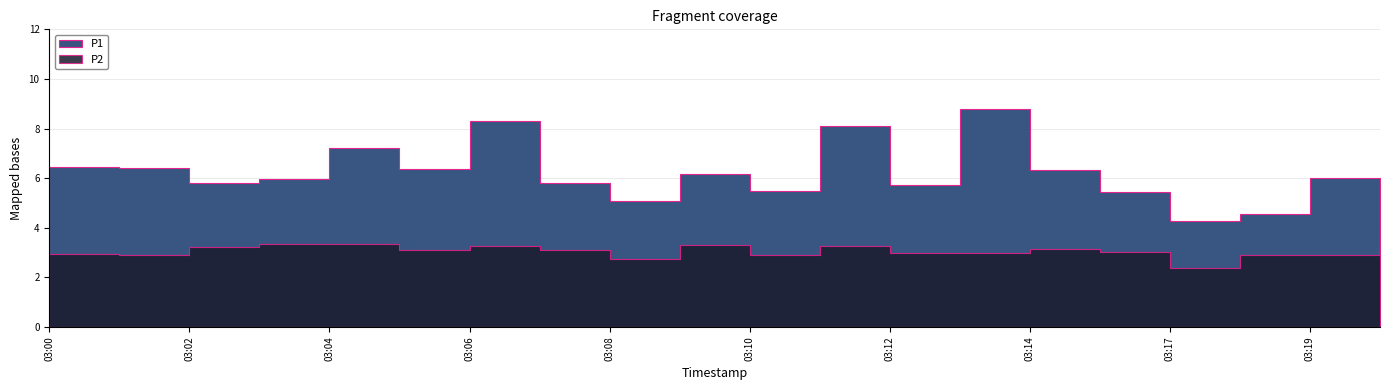

What is the difference between the highest and lowest values at 03:06?

5.1